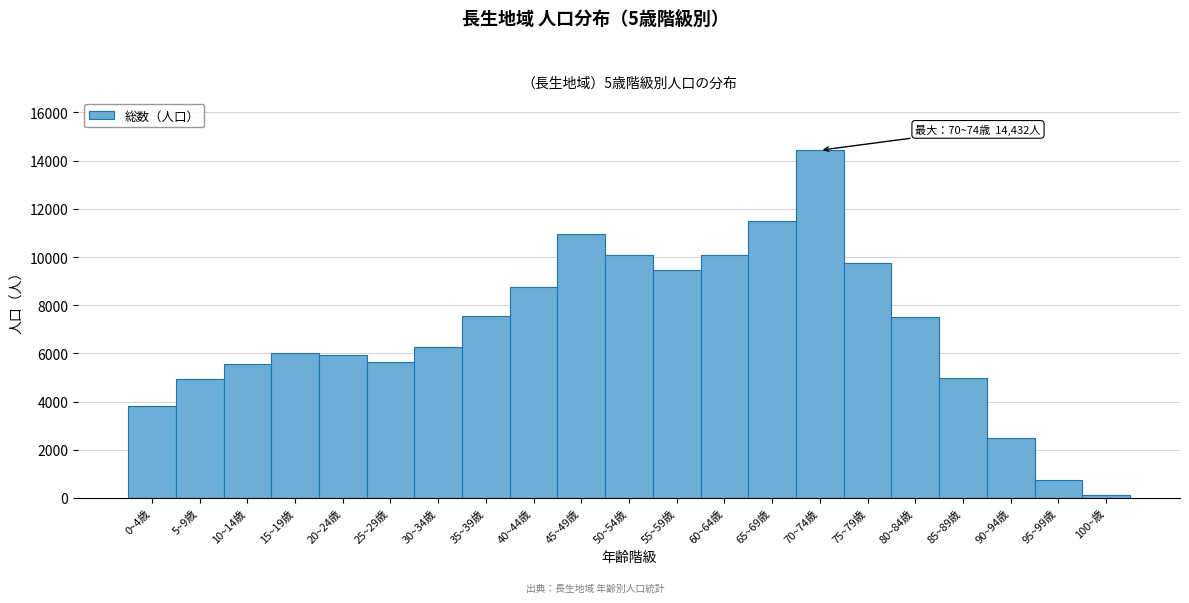

What is the difference between the maximum and second lowest values?

13677